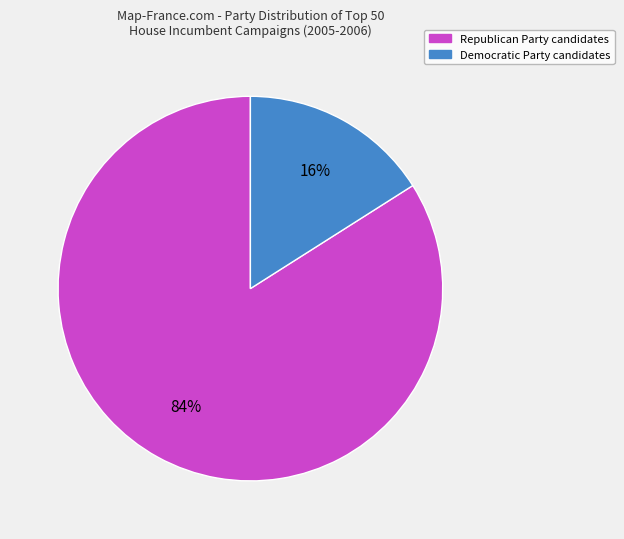

Is the sum of Democratic Party and Republican Party greater than half?

Yes